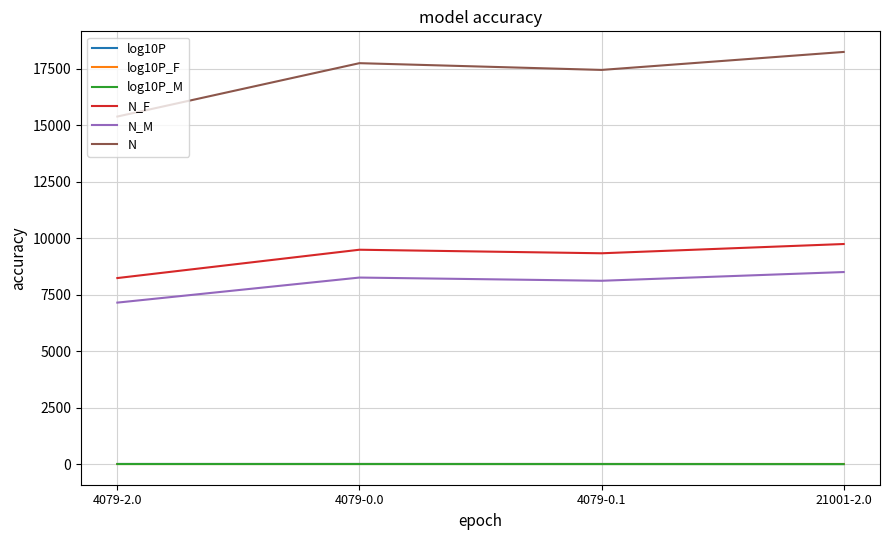

At which label does N_F reach its minimum?

4079-2.0